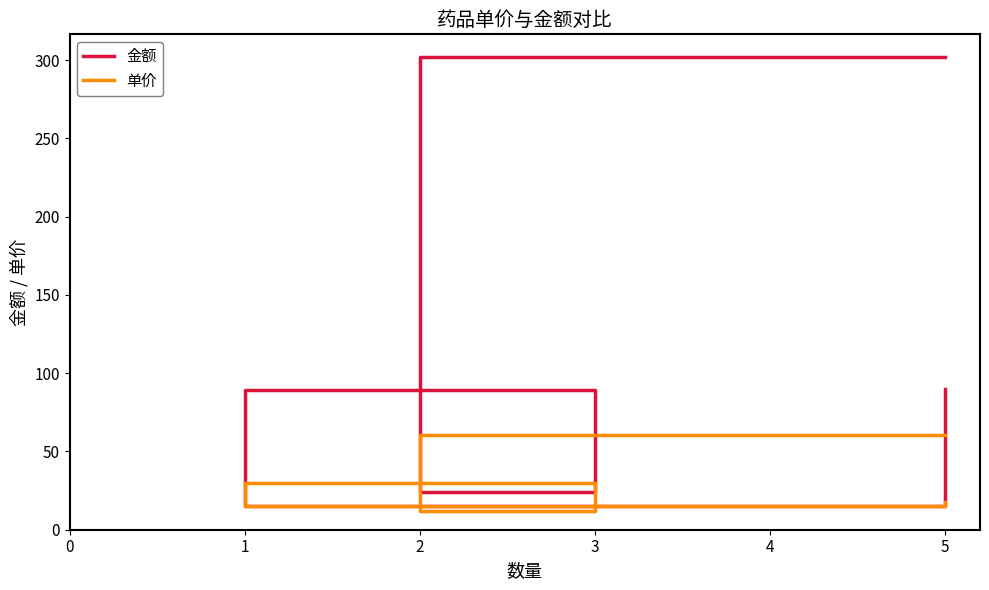

Is it true that 单价 equals 5.7 at 1?

False